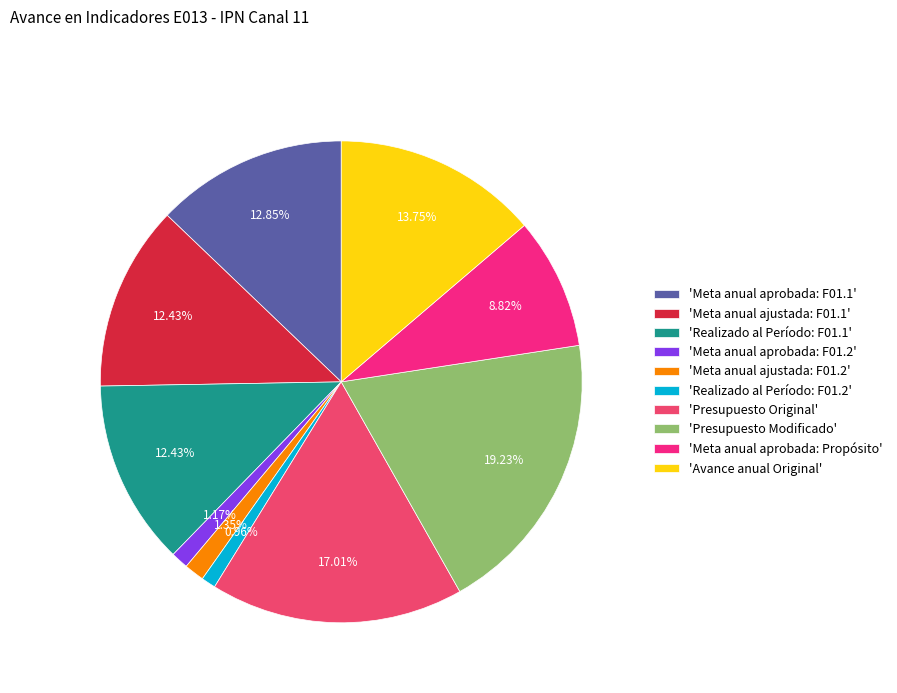

Which has a higher value, 'Meta anual ajustada: F01.2' or 'Avance anual Original'?

'Avance anual Original'